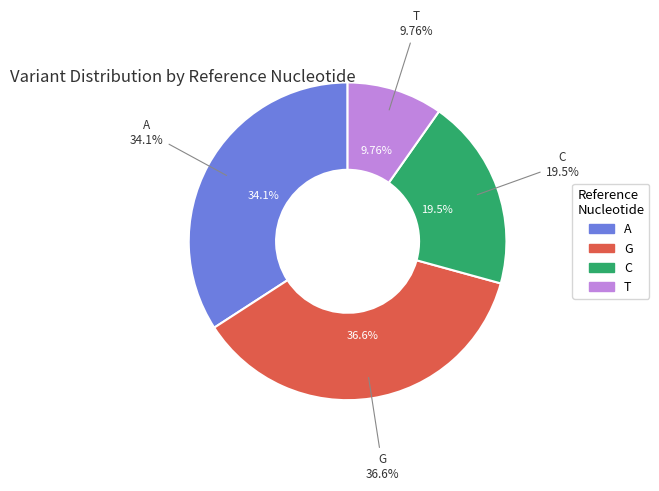

Is it true that T is 1% of the pie?

False